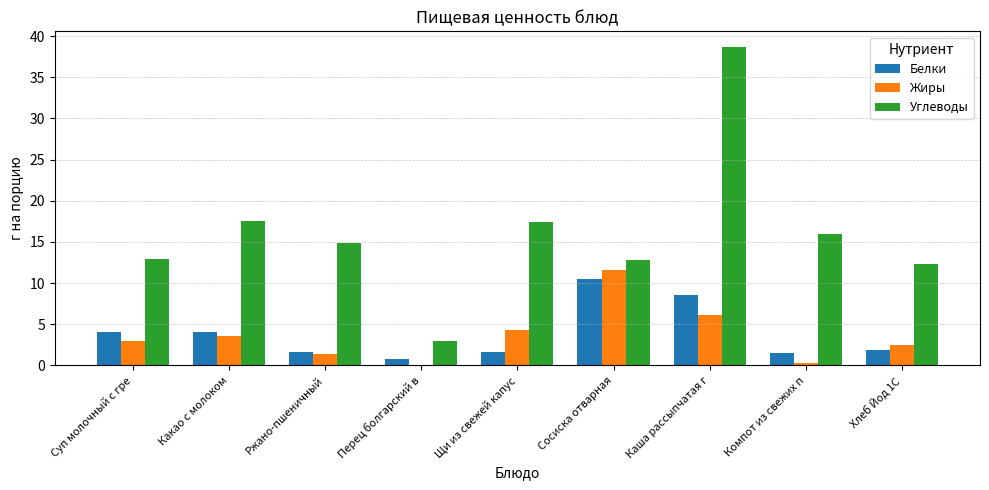

What value does the Жиры series have at Суп молочный с гре?

3.0